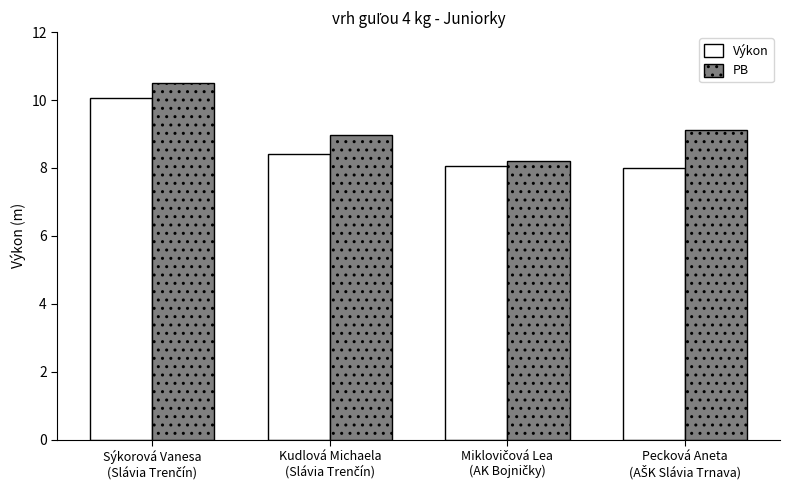

Which series has the largest total across all categories?

PB